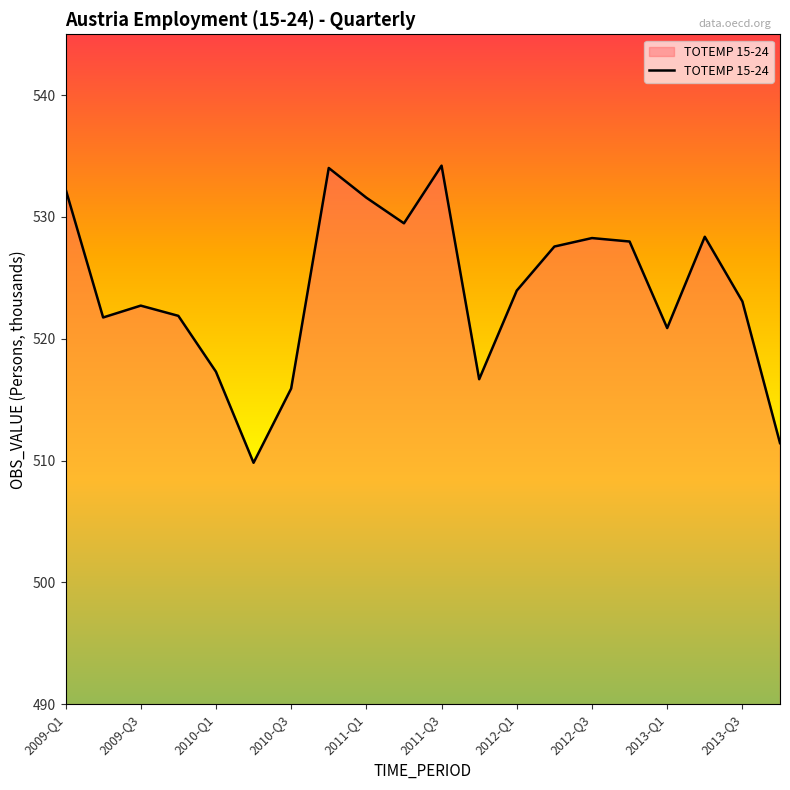

How many interior local peaks (higher than both neighbors) does the data have?

5